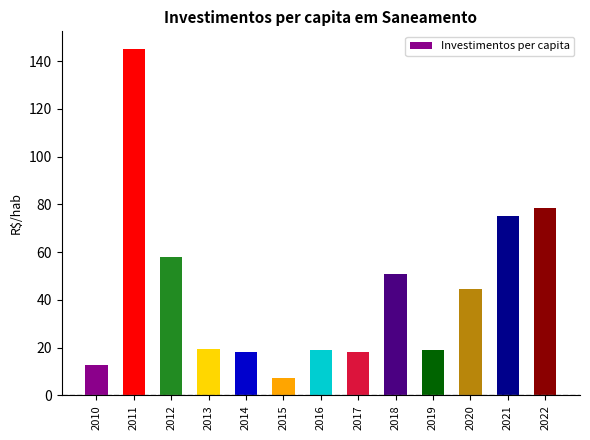

True or false: the data shows 32.4 at 2014.

False